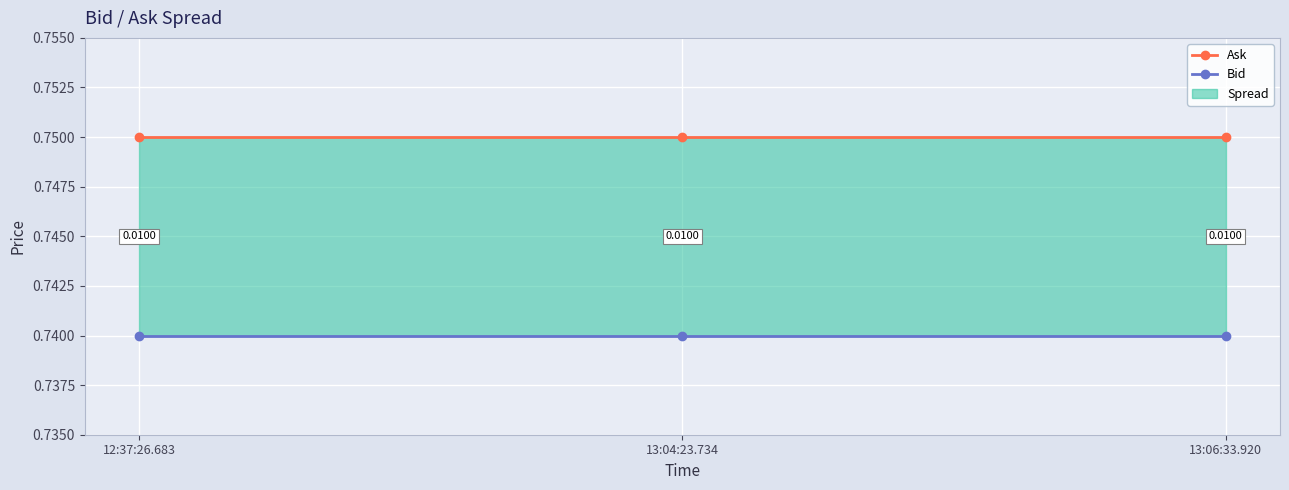

At how many categories does at least one series exceed 0?

3